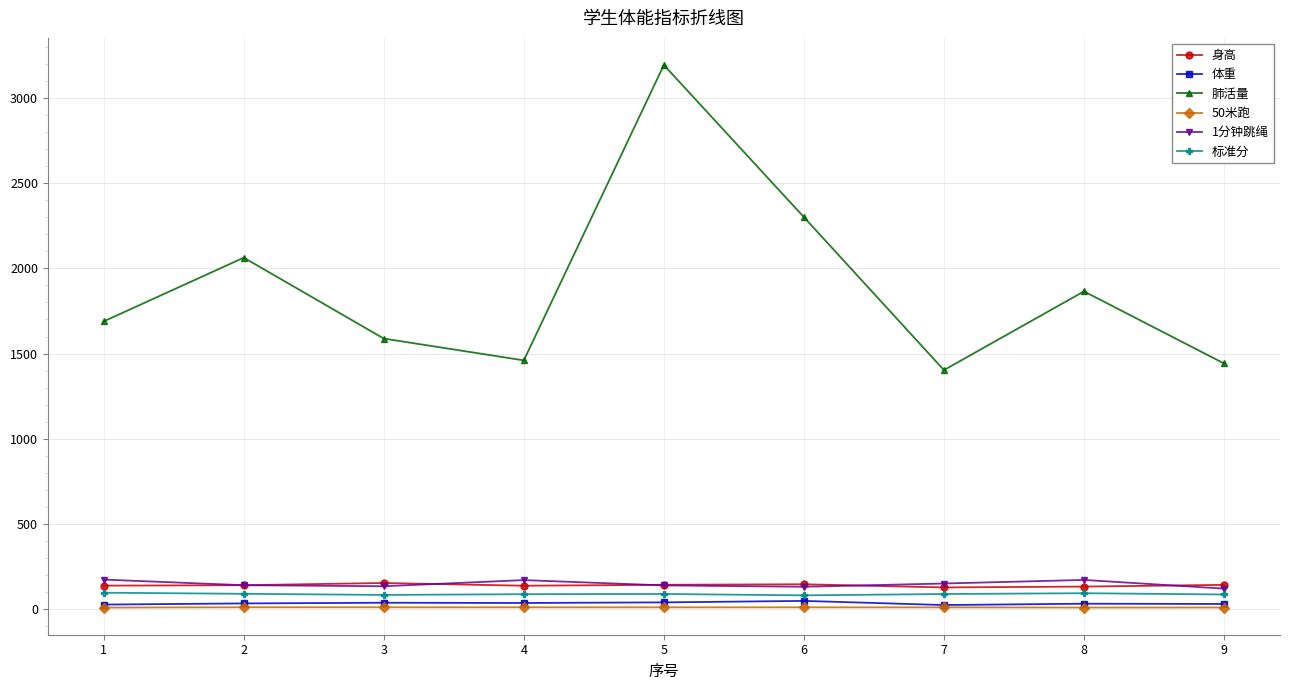

What is the minimum value for 肺活量?

1403.0